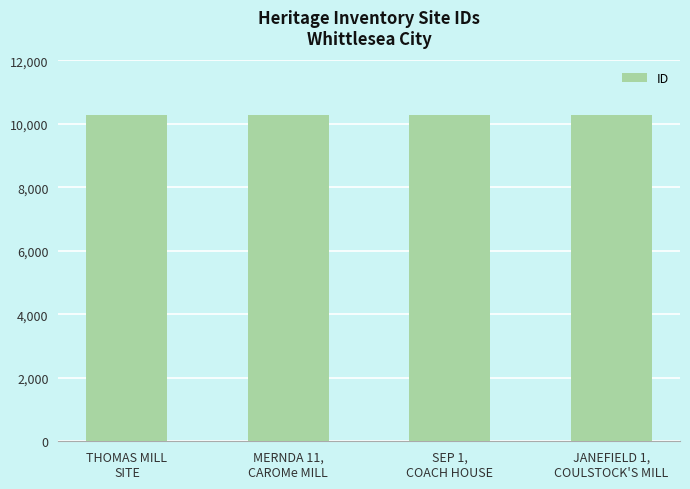

What position from the left is THOMAS MILL
SITE?

1